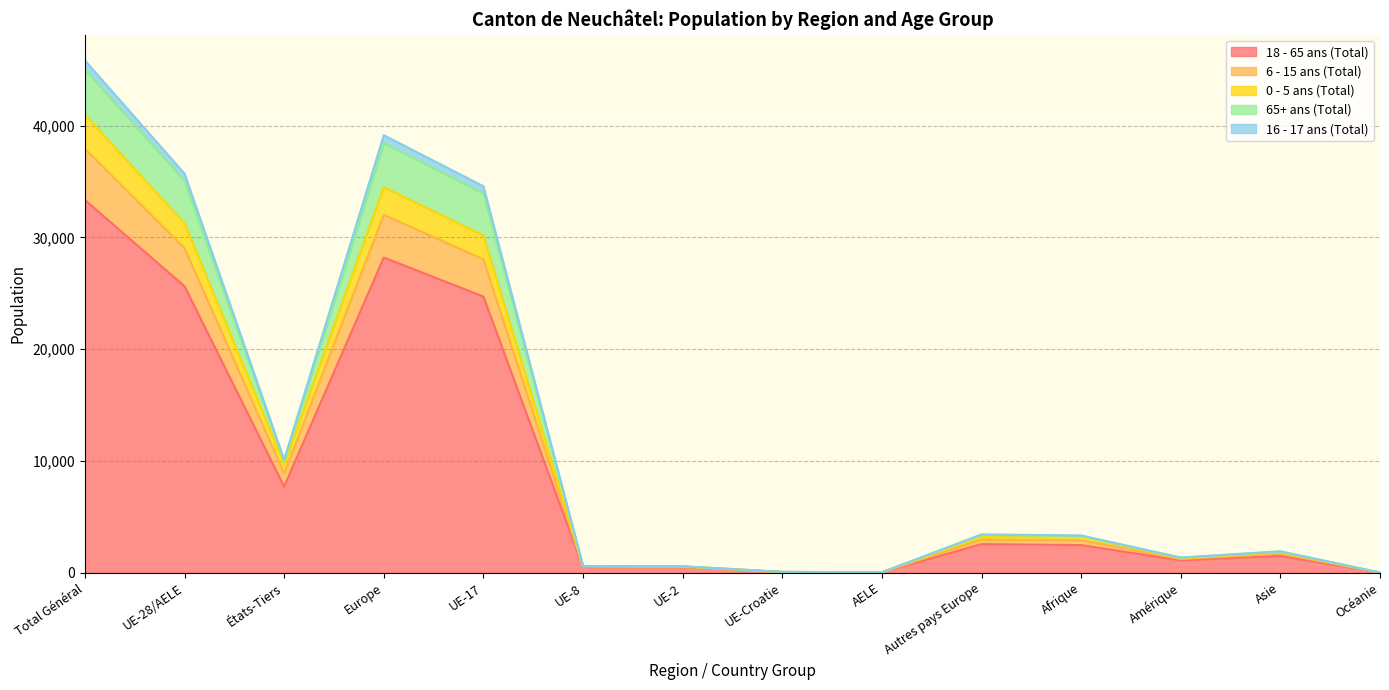

True or false: 0 - 5 ans (Total) has a value of 58 at AELE.

False